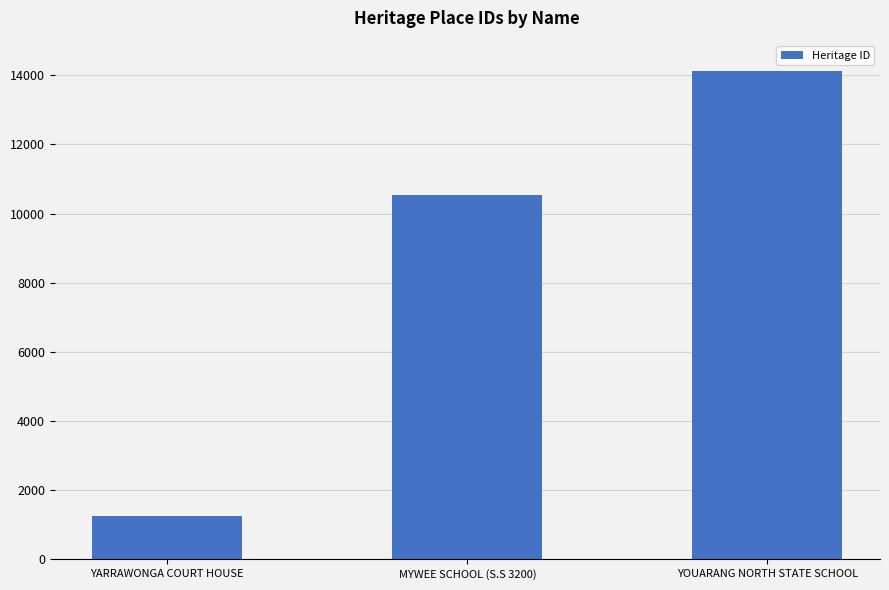

What is the label of the 2nd bar from the right?

MYWEE SCHOOL (S.S 3200)